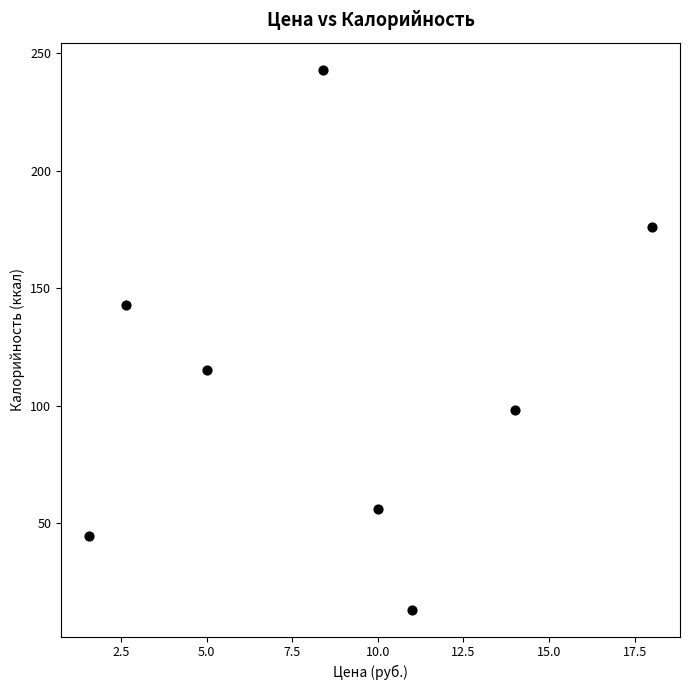

What is the average Y value?

111.1